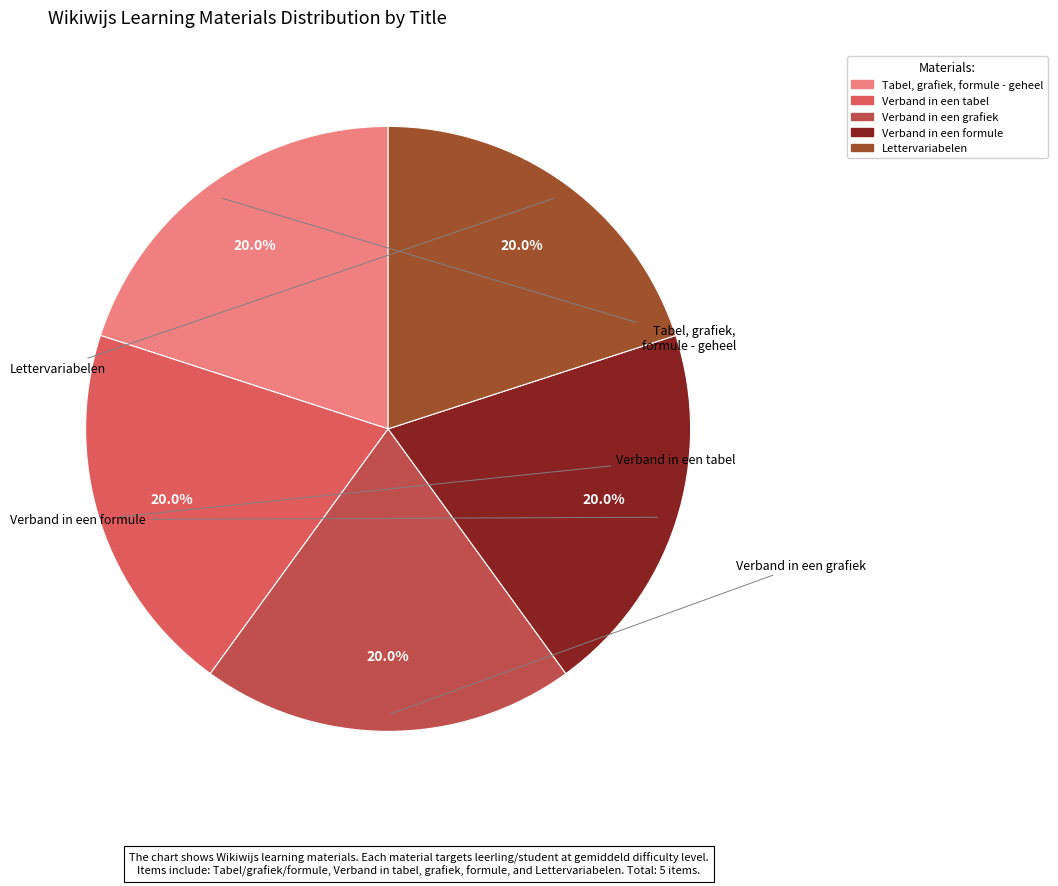

What is the ratio of the value at Verband in een tabel to the value at Verband in een formule?

1.0